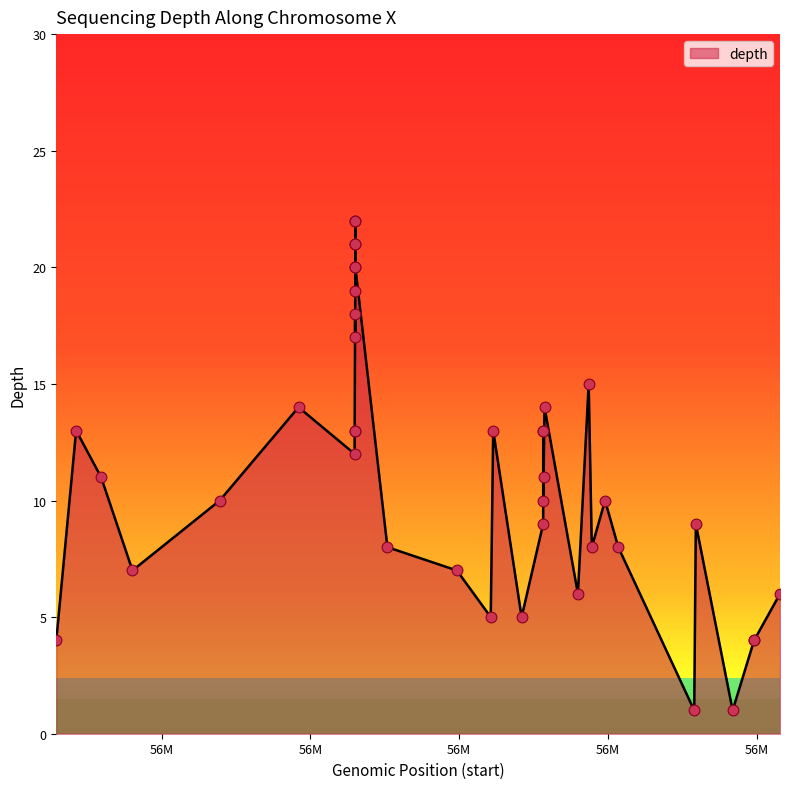

What is the greatest value displayed?

22